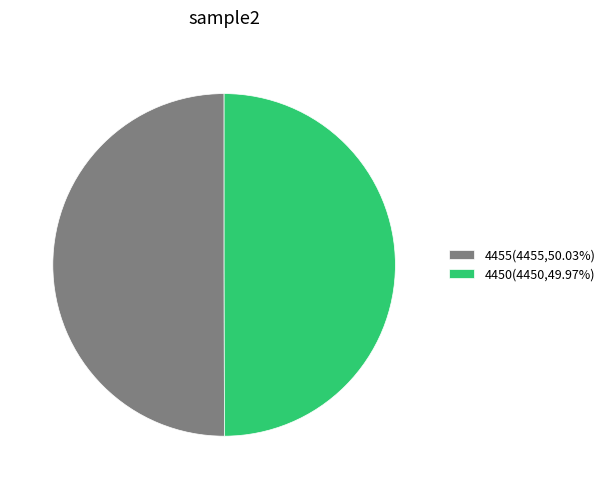

Is the sum of 4455(4455,50.03%) and 4450(4450,49.97%) greater than half?

Yes